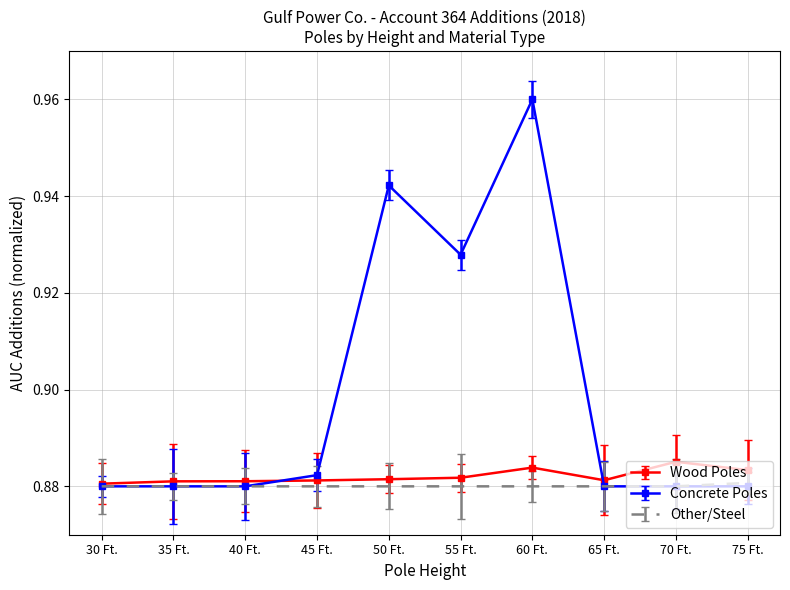

The Wood Poles series shows 1.2 at 70 Ft.. True or false?

False